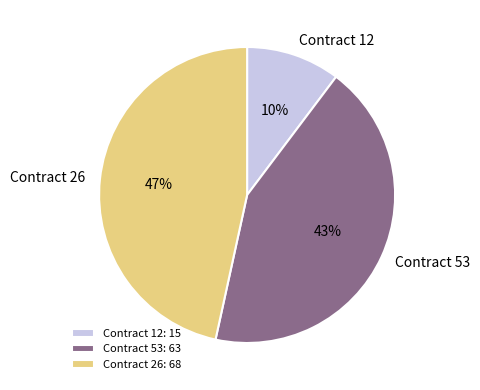

Which has a higher value, Contract 12 or Contract 26?

Contract 26